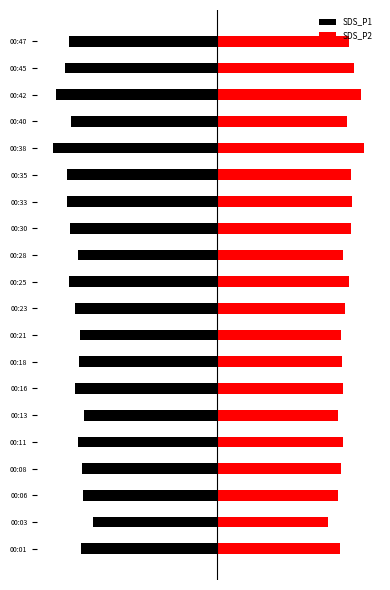

Reading left to right, transcribe all the data shown in this chart.

SDS_P1: -10.8	-9.9	-10.7	-10.8	-11.0	-10.6	-11.3	-11.0	-10.9	-11.3	-11.8	-11.0	-11.7	-11.9	-11.9	-13.1	-11.6	-12.8	-12.1	-11.8
SDS_P2: 9.8	8.9	9.7	9.9	10.0	9.7	10.1	10.0	9.9	10.2	10.6	10.0	10.7	10.8	10.7	11.8	10.4	11.5	10.9	10.6